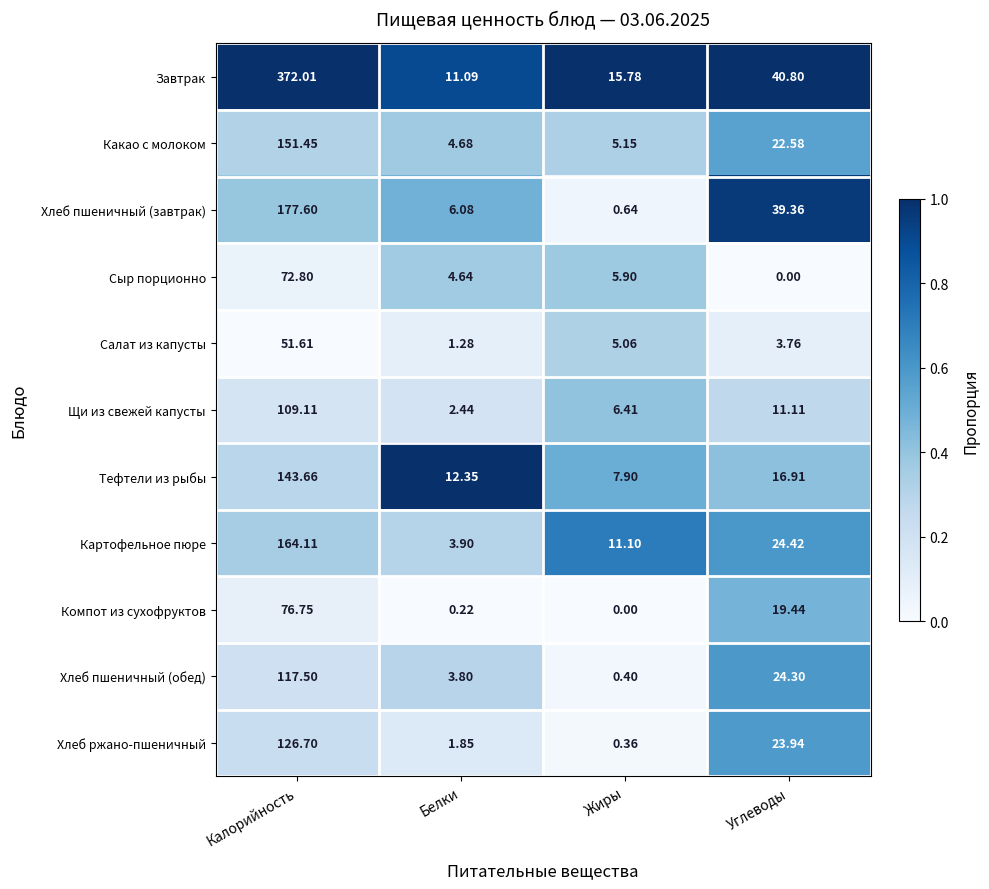

Which category has the highest value in the Хлеб пшеничный (обед) series?

Калорийность